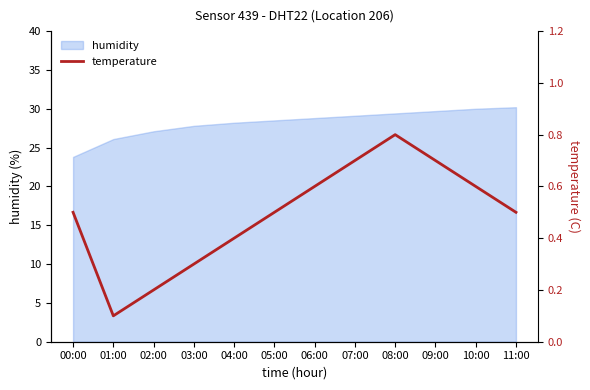

The value at 02:00 is 0.2. True or false?

True